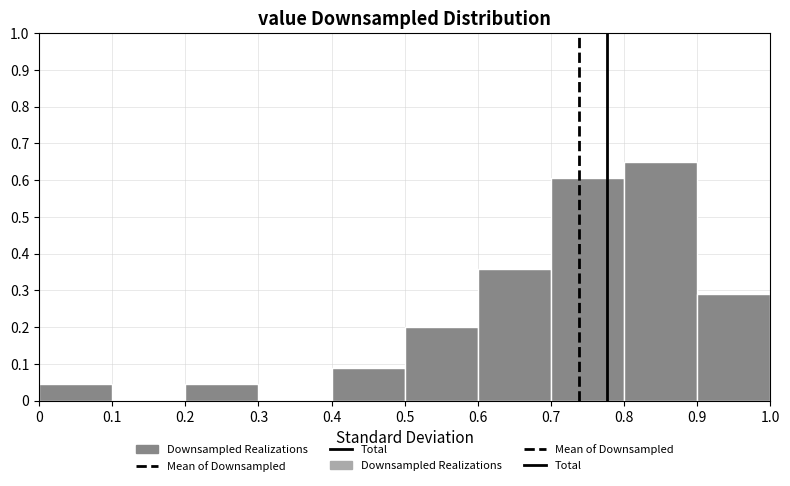

Reading left to right, transcribe this chart: for each bar, give the range it covers on the x-axis and its height. The values are not printed on the chart, so give them approximately, as read against the axis.

0 to 0.1: 0.04
0.1 to 0.2: 0
0.2 to 0.3: 0.04
0.3 to 0.4: 0
0.4 to 0.5: 0.09
0.5 to 0.6: 0.20
0.6 to 0.7: 0.36
0.7 to 0.8: 0.61
0.8 to 0.9: 0.65
0.9 to 1.0: 0.29